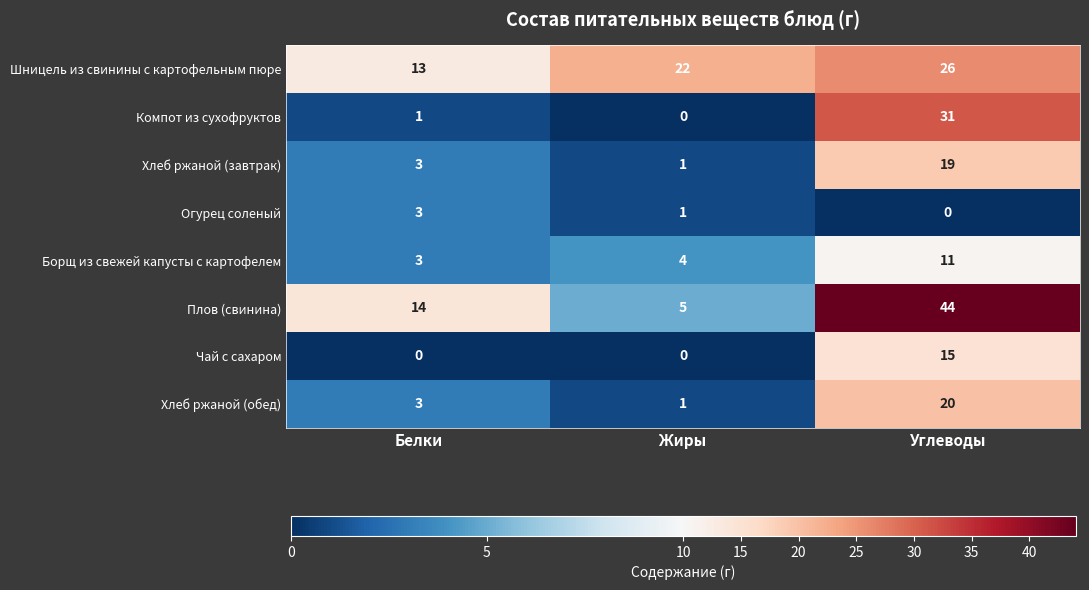

At how many categories does at least one series exceed 43?

1